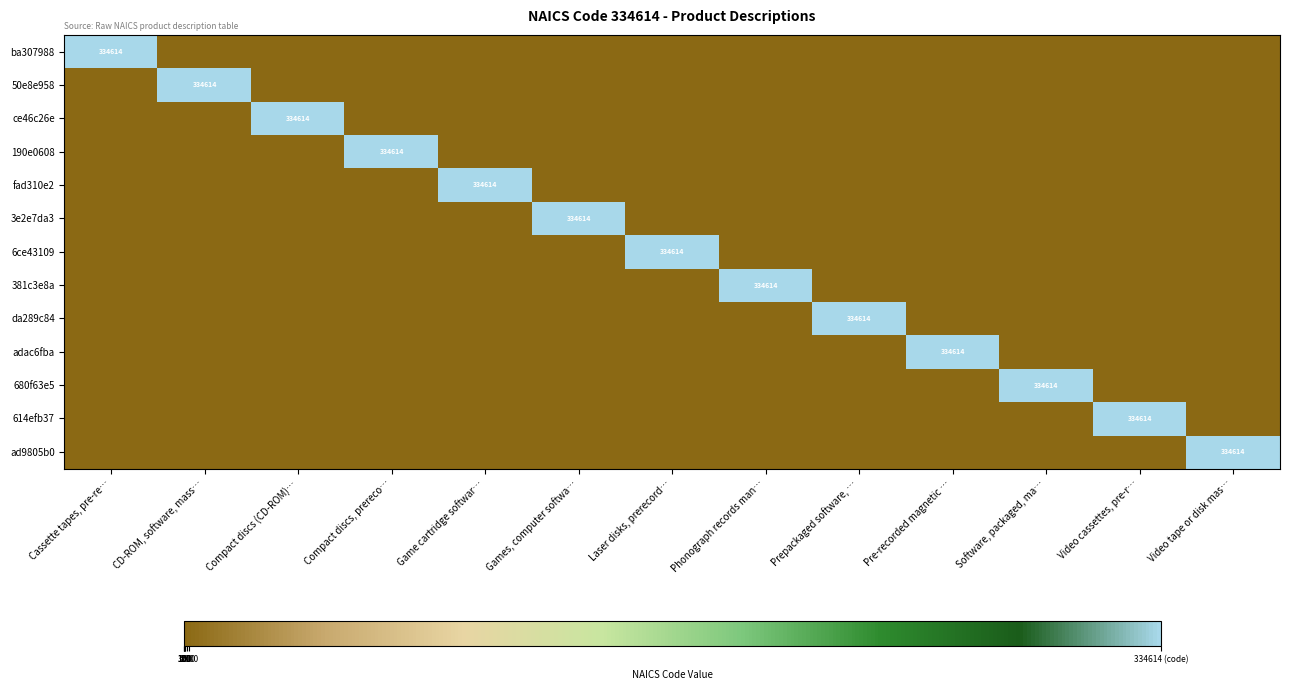

Rank the series at Software, packaged, ma… from highest to lowest value.

680f63e5, ba307988, 50e8e958, ce46c26e, 190e0608, fad310e2, 3e2e7da3, 6ce43109, 381c3e8a, da289c84, adac6fba, 614efb37, ad9805b0